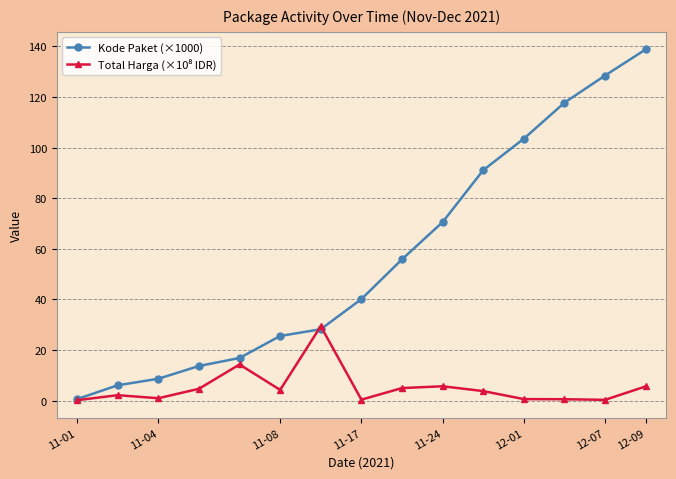

What is the average value of the Kode Paket (×1000) series?

56.4